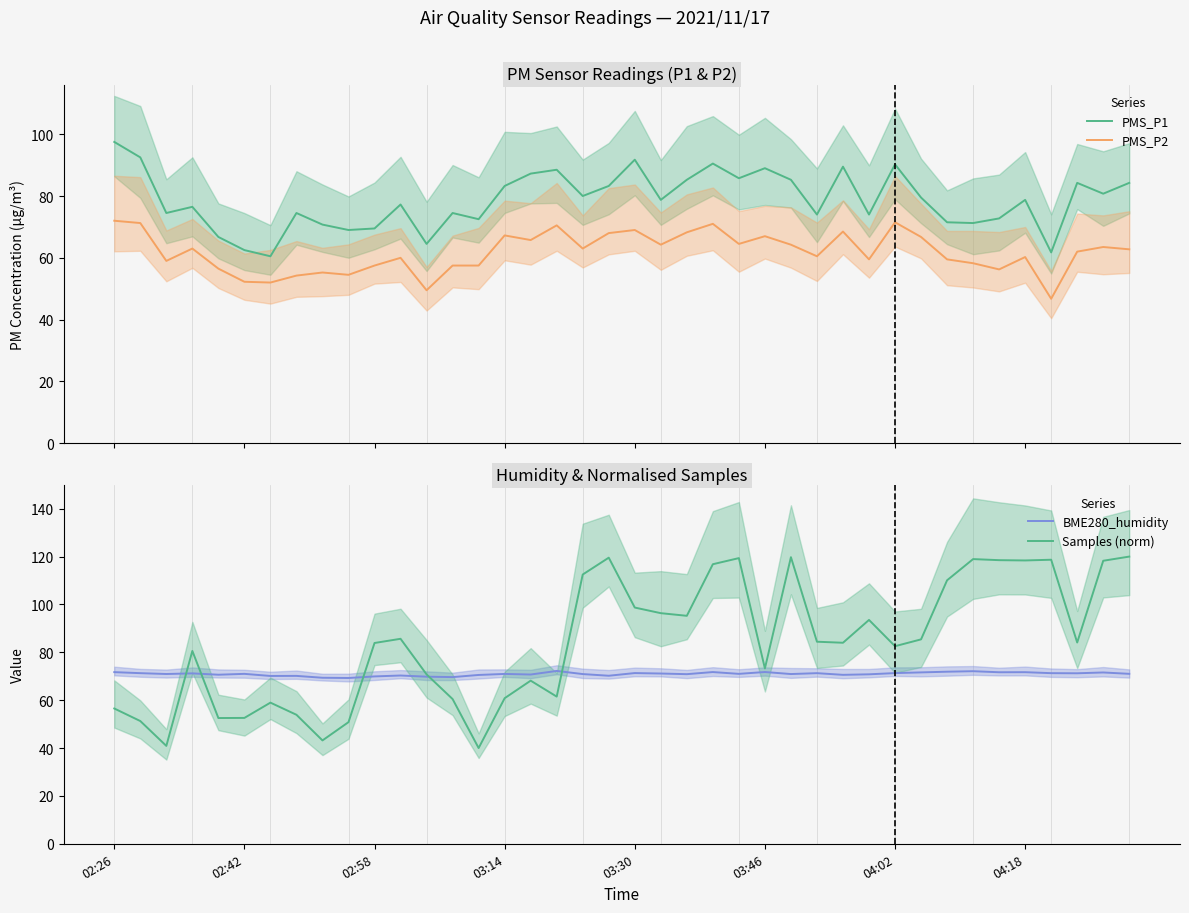

How many data points does each series have?

40